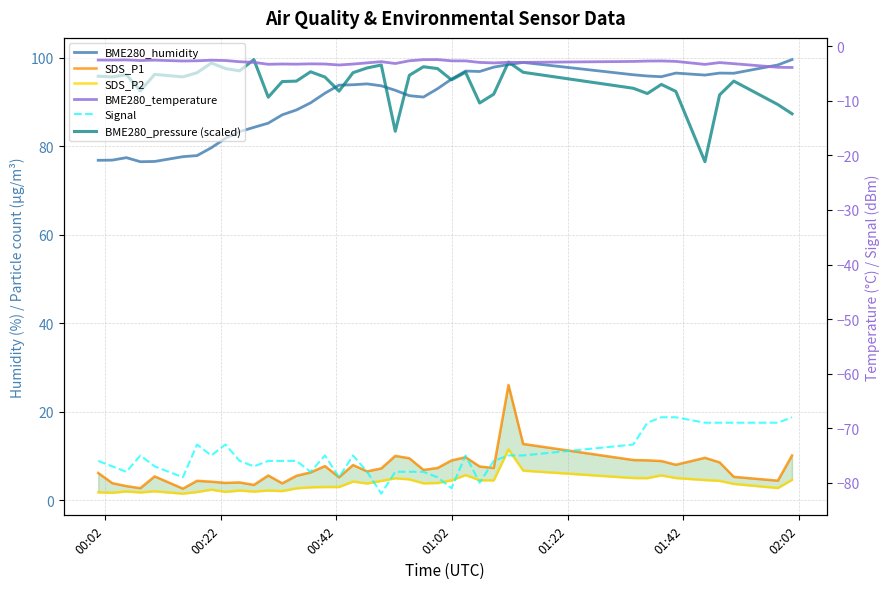

Reading left to right, what are all the values shown in this chart?

BME280_humidity: 76.9	76.9	77.5	76.5	76.6	77.7	77.9	79.7	81.8	83.3	84.3	85.3	87.1	88.2	89.8	92.0	93.8	93.9	94.1	93.7	92.7	91.5	91.2	93.0	95.2	97.0	96.9	97.9	98.5	99.0	96.2	95.9	95.8	96.6	96.1	96.6	96.5	98.4	99.6
SDS_P1: 6.2	3.9	3.2	2.7	5.4	2.6	4.4	4.2	3.9	4.0	3.5	5.6	3.8	5.5	6.3	7.7	5.2	8.0	6.5	7.2	10.0	9.5	6.9	7.3	9.0	9.7	7.6	7.3	26.1	12.7	9.1	9.0	8.9	8.0	9.6	8.6	5.3	4.4	10.1
SDS_P2: 1.8	1.7	2.0	1.8	2.0	1.5	1.9	2.4	1.9	2.2	2.0	2.2	2.1	2.7	2.9	3.0	3.0	4.2	3.8	4.4	5.0	4.7	3.8	3.9	4.5	5.7	4.5	4.5	11.5	6.7	5.0	5.0	5.6	5.0	4.6	4.4	3.7	2.8	4.6
BME280_pressure (scaled): 95.9	95.7	96.2	92.6	96.3	95.7	96.7	98.9	97.6	97.1	99.6	91.1	94.7	94.8	96.9	95.7	92.5	96.7	97.7	98.4	83.4	96.1	98.0	97.6	95.1	96.8	89.8	91.8	99.1	96.8	93.1	92.0	94.0	92.4	76.5	91.6	94.8	89.5	87.4
BME280_temperature: -2.5	-2.5	-2.5	-2.6	-2.5	-2.7	-2.7	-2.5	-2.6	-2.8	-3.0	-3.3	-3.2	-3.3	-3.2	-3.2	-3.4	-3.3	-3.0	-2.8	-3.2	-2.7	-2.5	-2.4	-2.7	-2.7	-3.0	-3.0	-2.9	-3.0	-2.8	-2.7	-2.7	-2.8	-3.3	-3.0	-3.2	-3.9	-3.9
Signal: -76.0	-77.0	-78.0	-75.0	-77.0	-79.0	-73.0	-75.0	-73.0	-76.0	-77.0	-76.0	-76.0	-76.0	-78.0	-75.0	-79.0	-75.0	-78.0	-82.0	-78.0	-78.0	-78.0	-79.0	-81.0	-75.0	-80.0	-76.0	-75.0	-75.0	-73.0	-69.0	-68.0	-68.0	-69.0	-69.0	-69.0	-69.0	-68.0